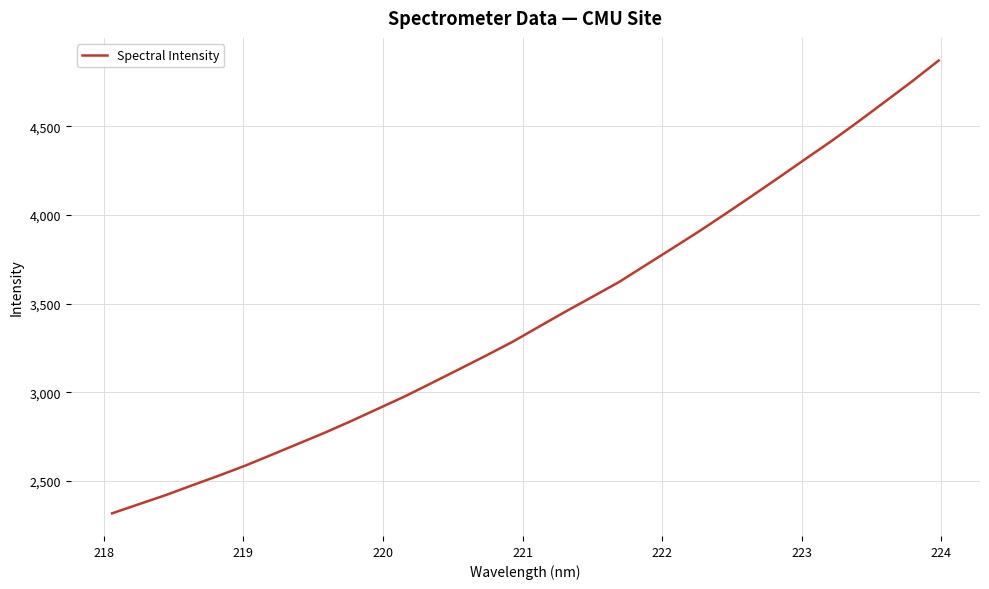

What is the maximum value shown in the chart?

4871.8